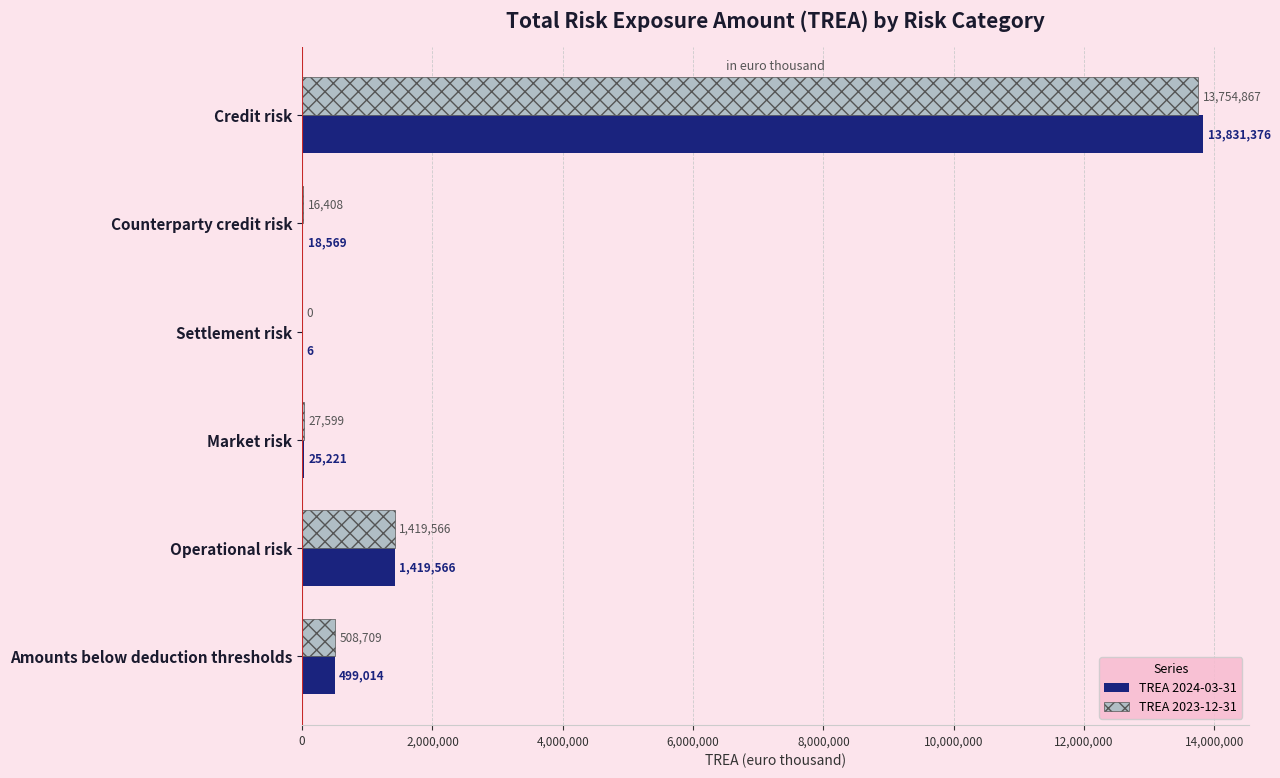

At which category does the chart reach its peak across all series?

Credit risk